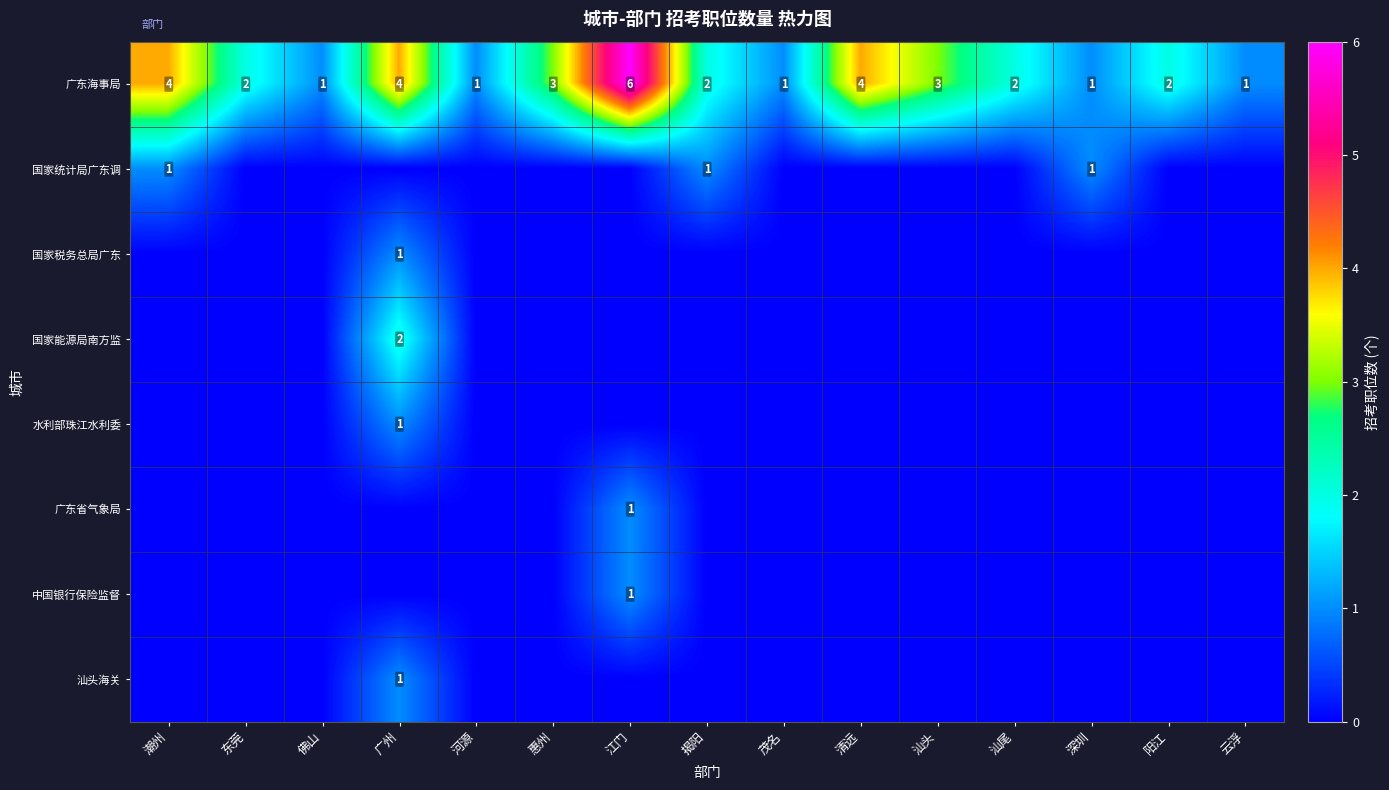

What is the maximum value for 广东海事局?

6